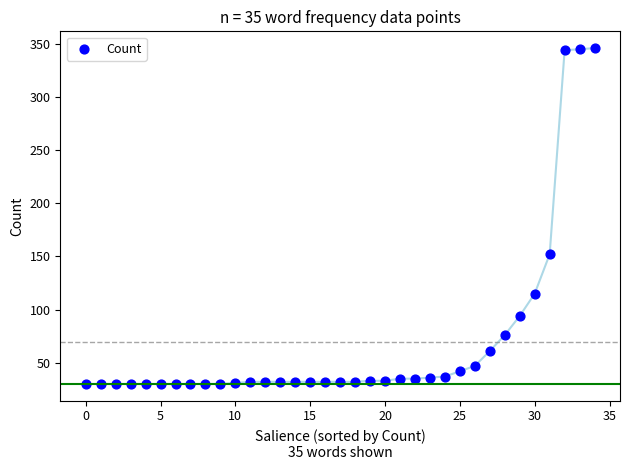

What Y value in the scatter plot is closest to 188?

152